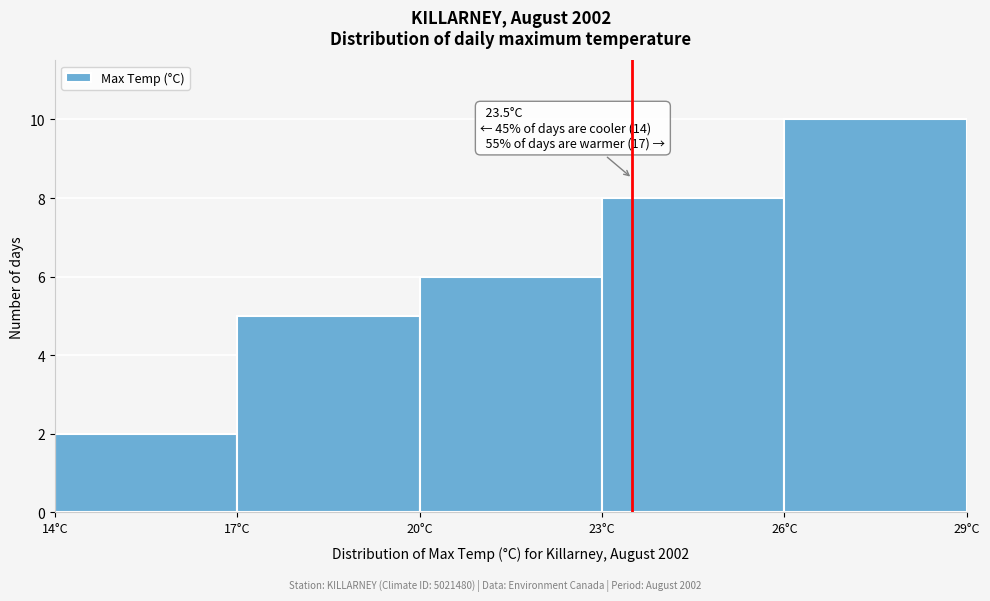

Over which range of the x-axis is the bar tallest?

26 to 29